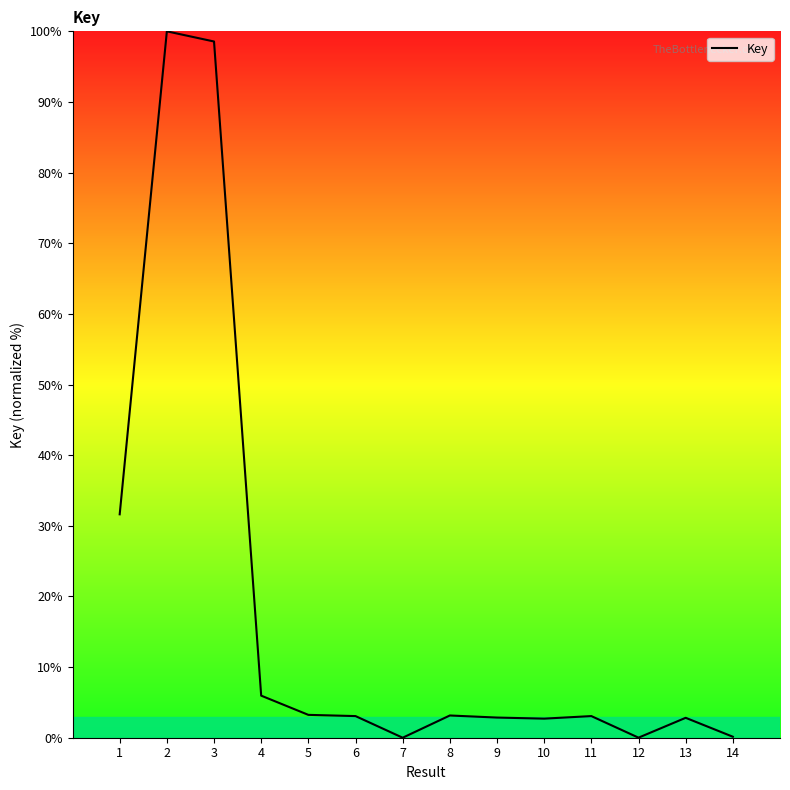

Does the chart have visible grid lines?

No